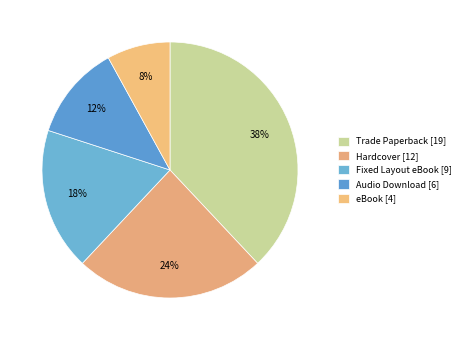

How many slices are in this pie chart?

5